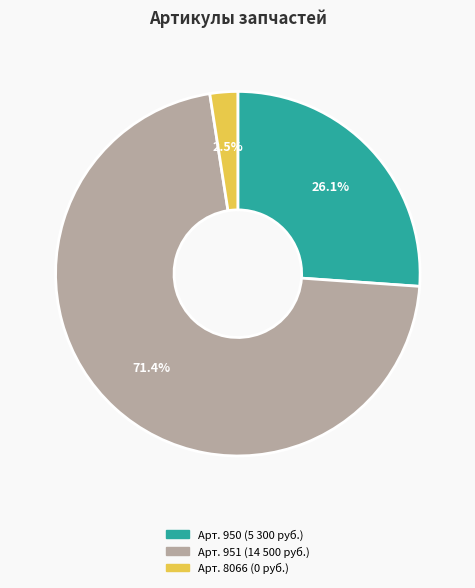

How many segments does this pie chart have?

3